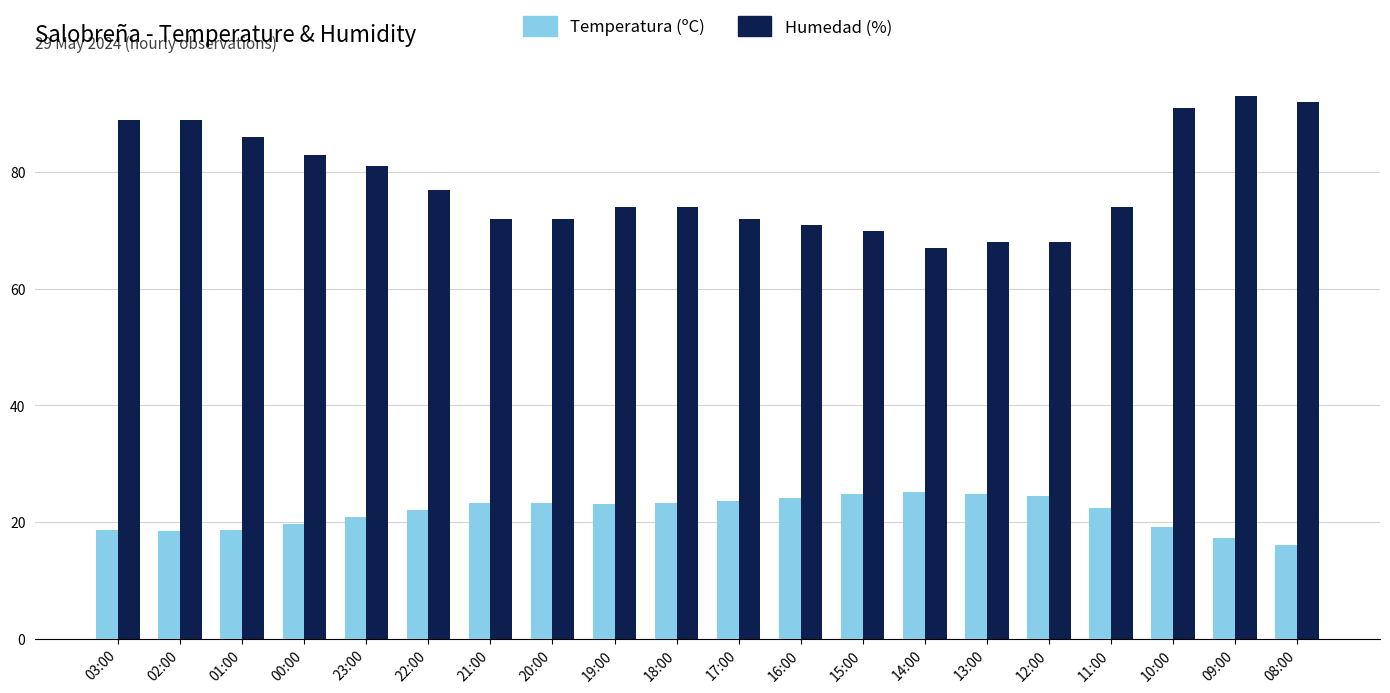

What is the minimum value shown in the chart?

16.0